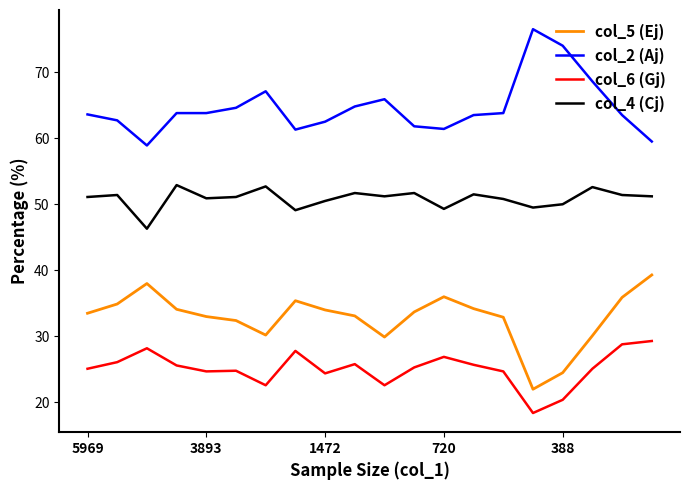

True or false: col_5 (Ej) and col_2 (Aj) intersect in this chart.

False